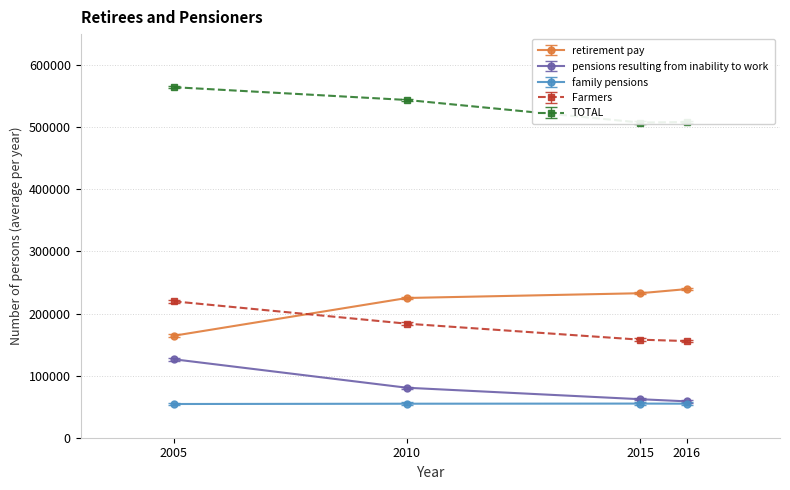

How many lines are shown in the chart?

5